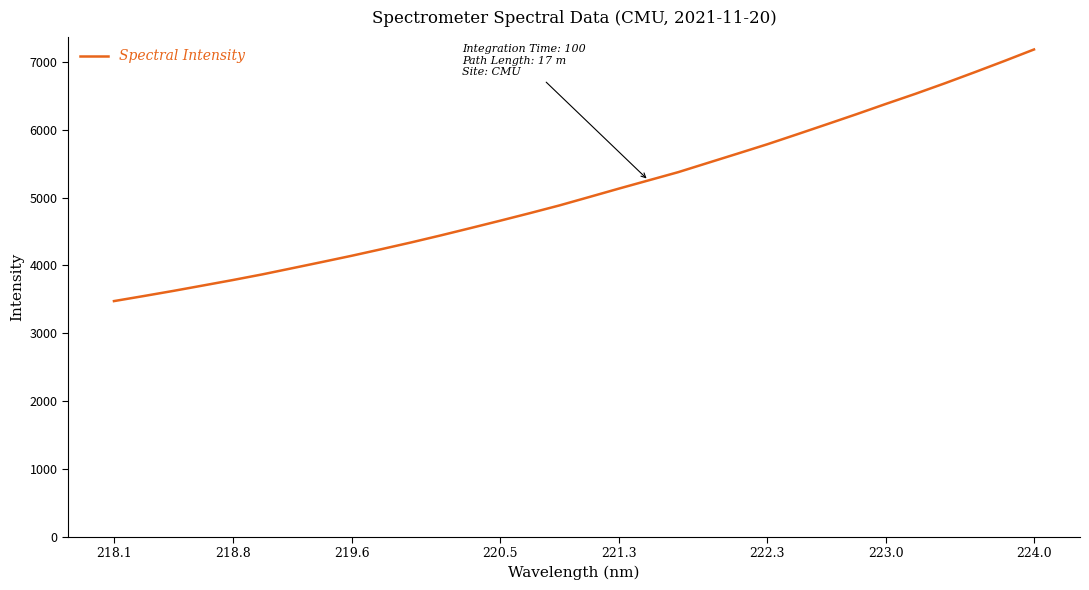

What is the maximum value shown in the chart?

7183.2